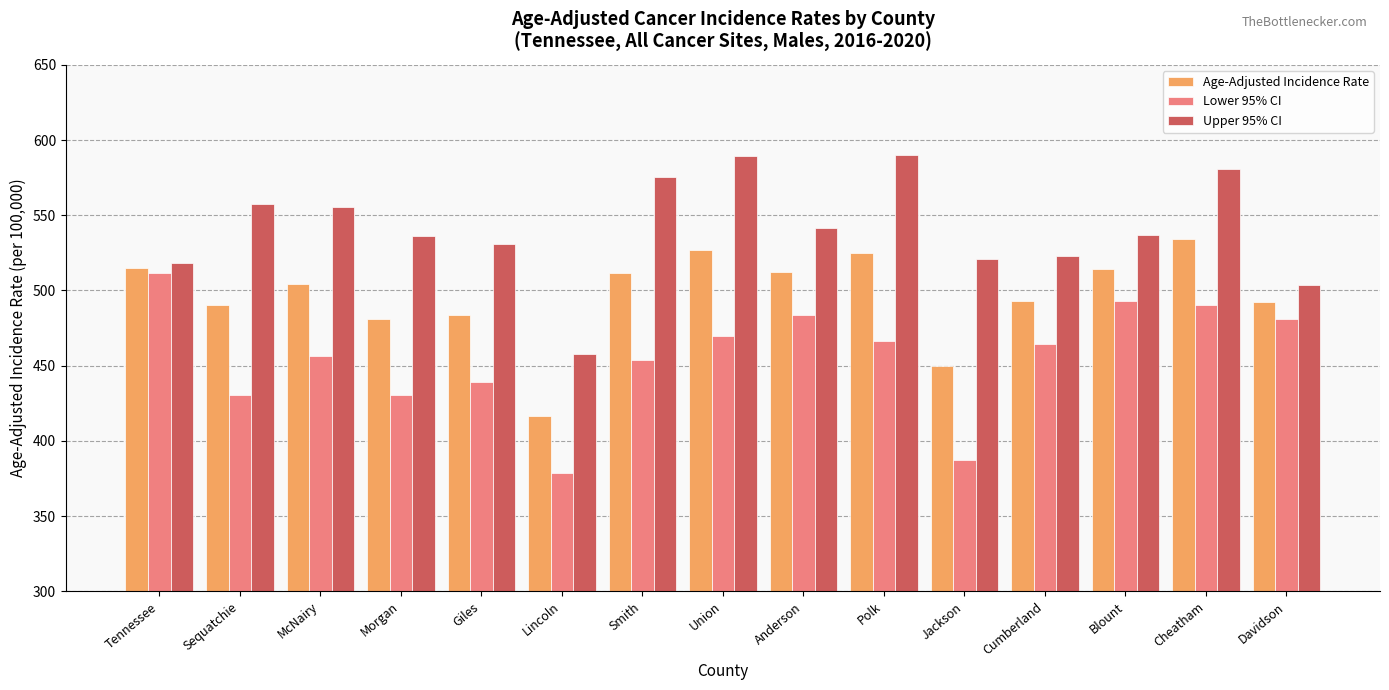

The value of Upper 95% CI at Cheatham is 580.9. True or false?

True